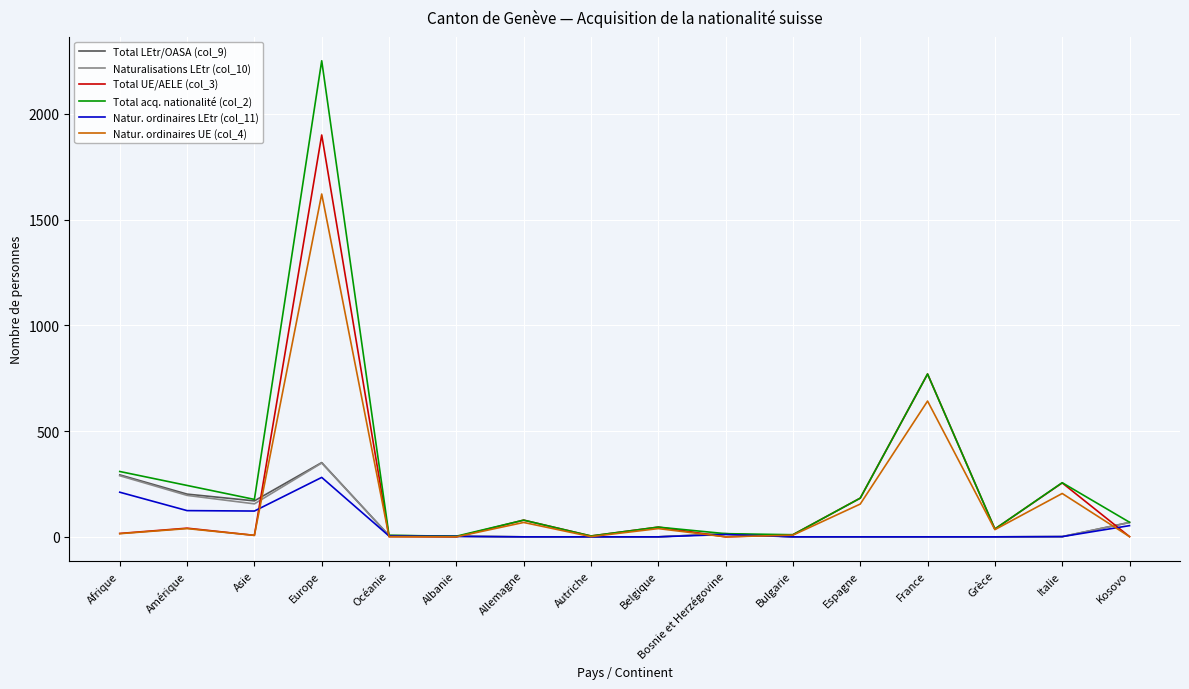

What is the difference between the second highest and second lowest values in the Total acq. nationalité (col_2) series?

766